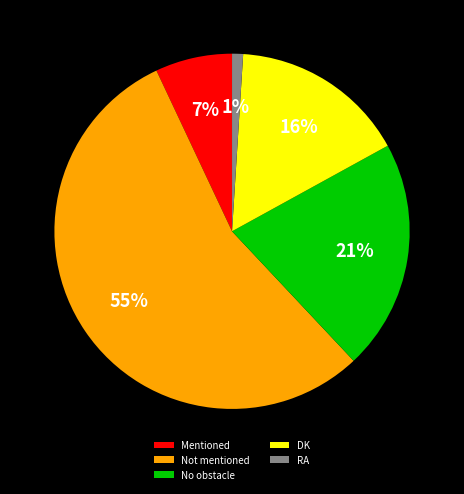

Rank the categories by value from lowest to highest.

RA, Mentioned, DK, No obstacle, Not mentioned